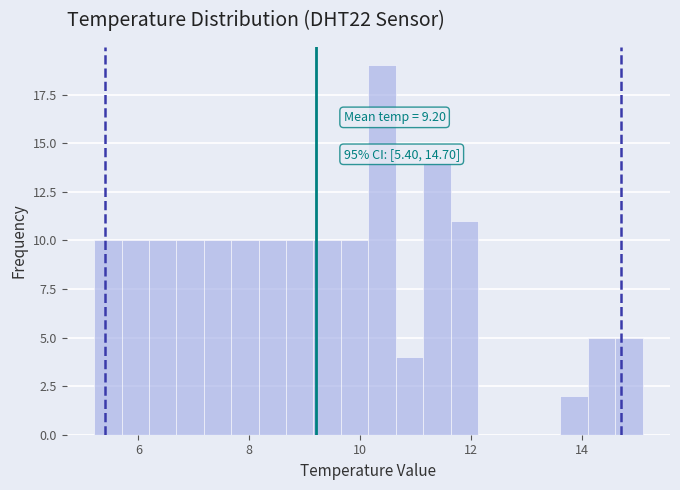

Around what value on the x-axis is the tallest bar? Give the approximate position of its centre, as read against the axis.

10.4